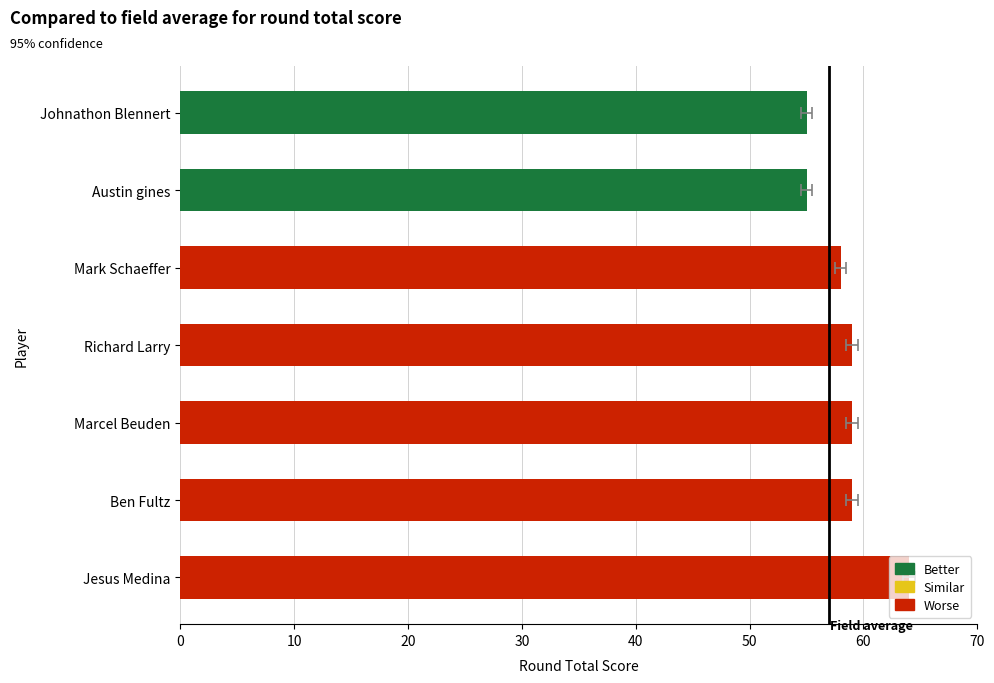

The value at Austin gines is 55. True or false?

True